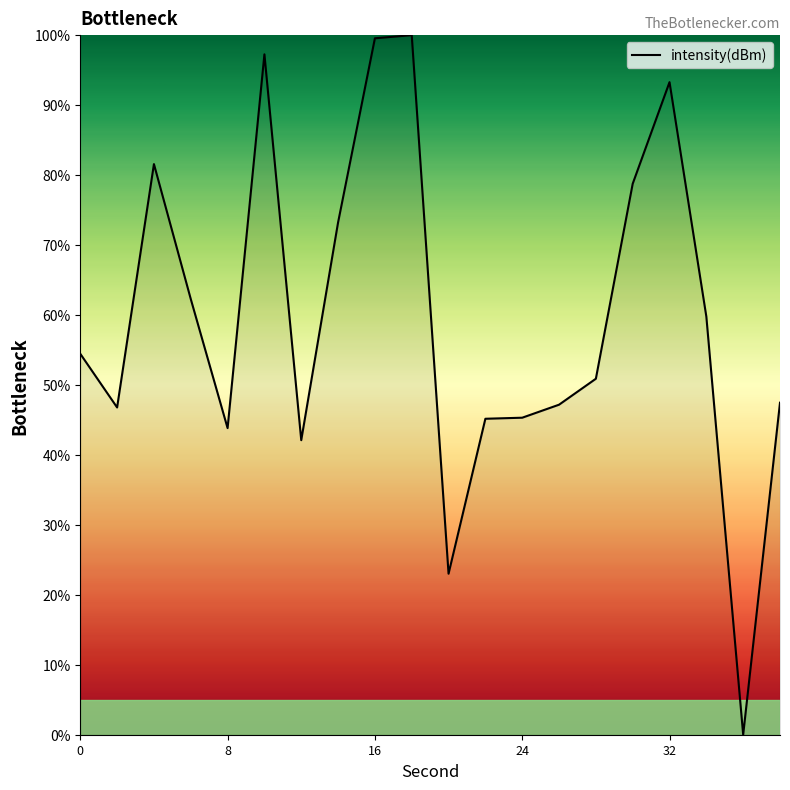

What is the maximum value shown in the chart?

100.0